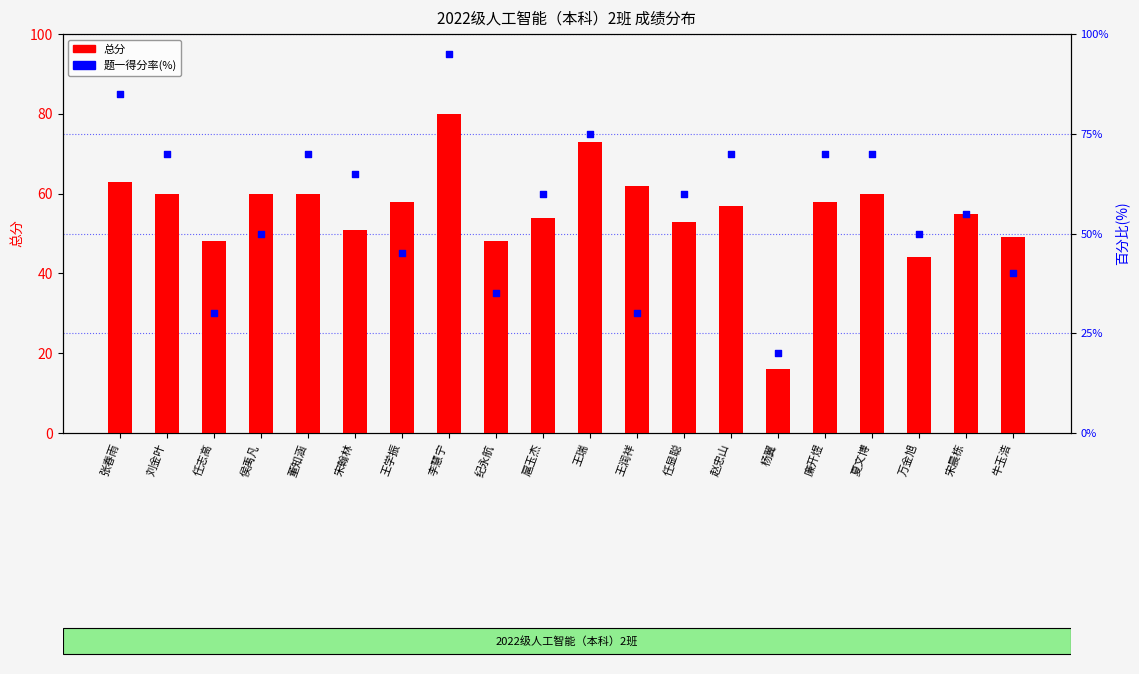

Is the value of 题一得分率 at 刘金叶 greater than the value of 总分 at 赵忠山?

Yes